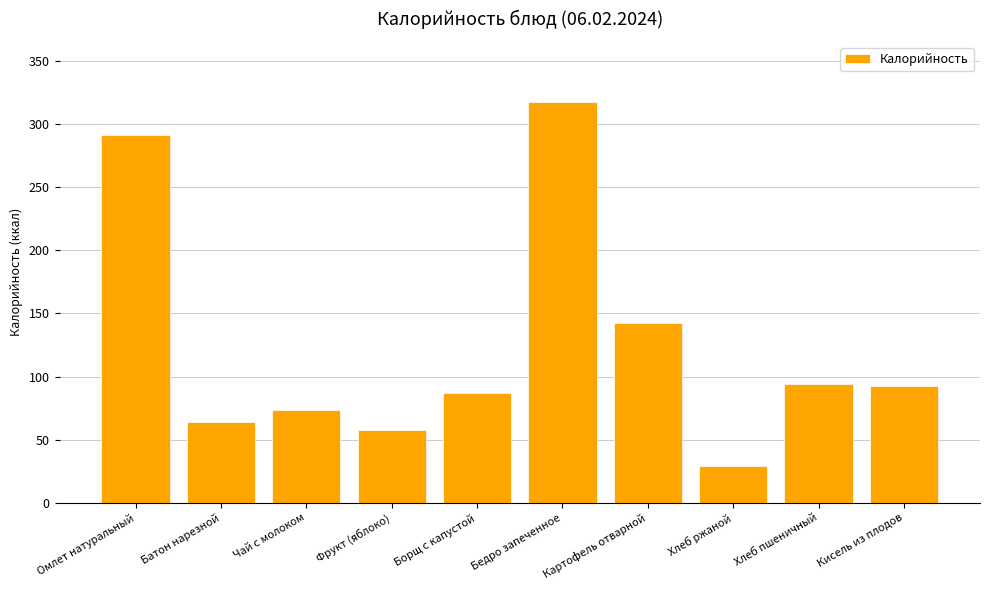

Count the number of values greater than 92.

5